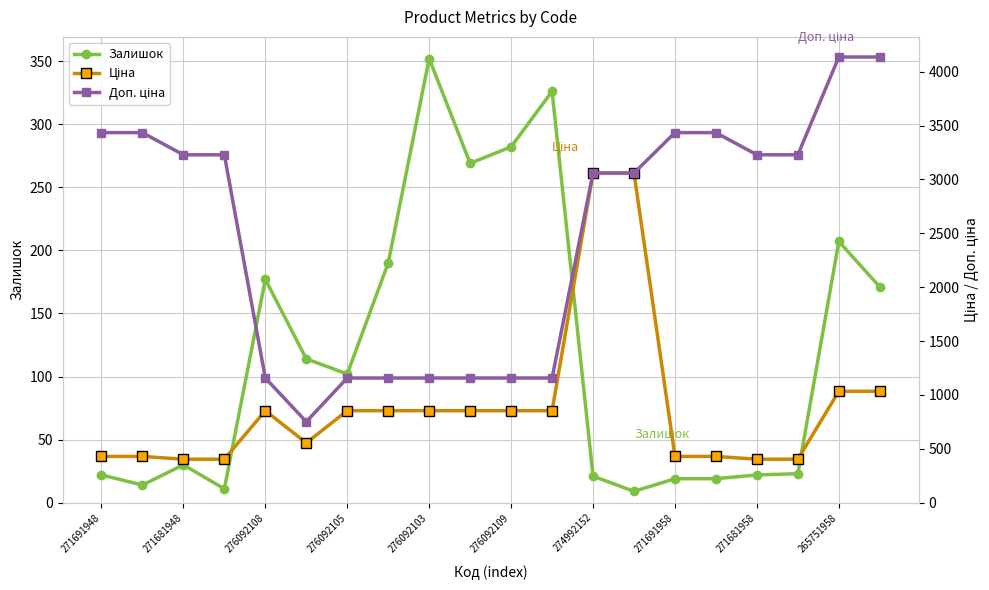

How many data points in Ціна are less than 854?

9